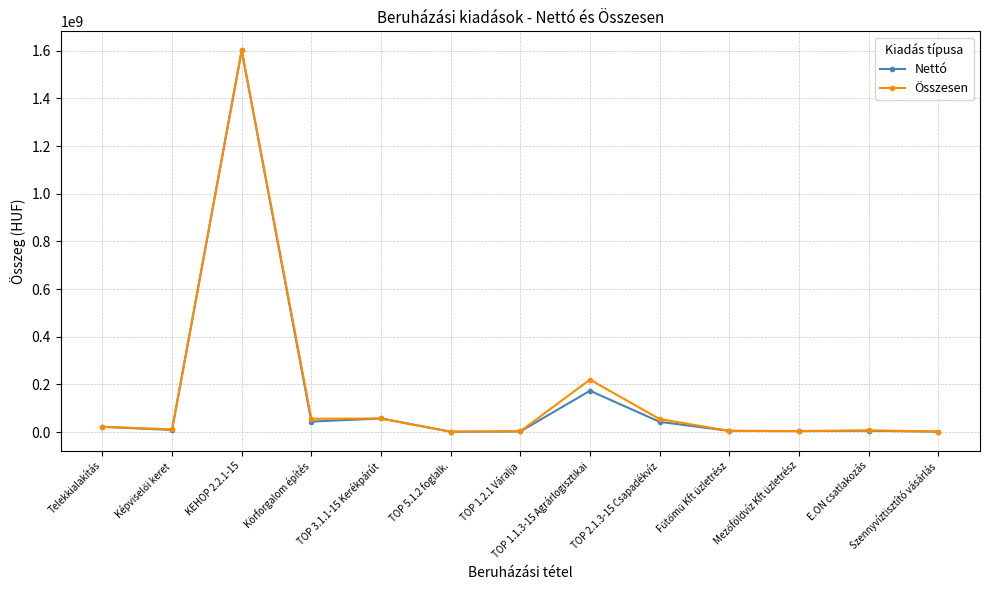

What is the highest value of the Nettó series?

1601199000